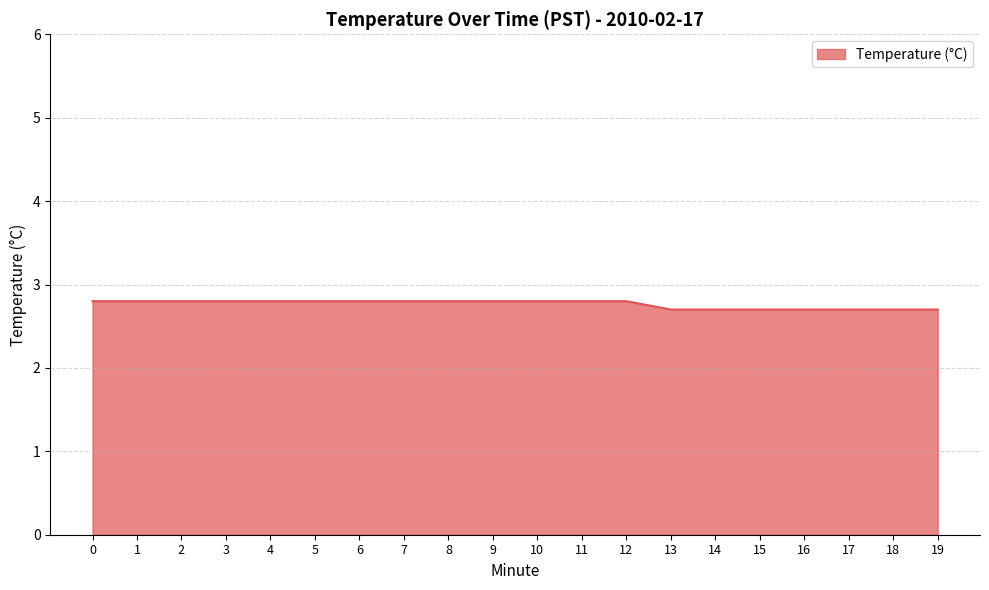

Which has a higher value, 14 or 9?

9